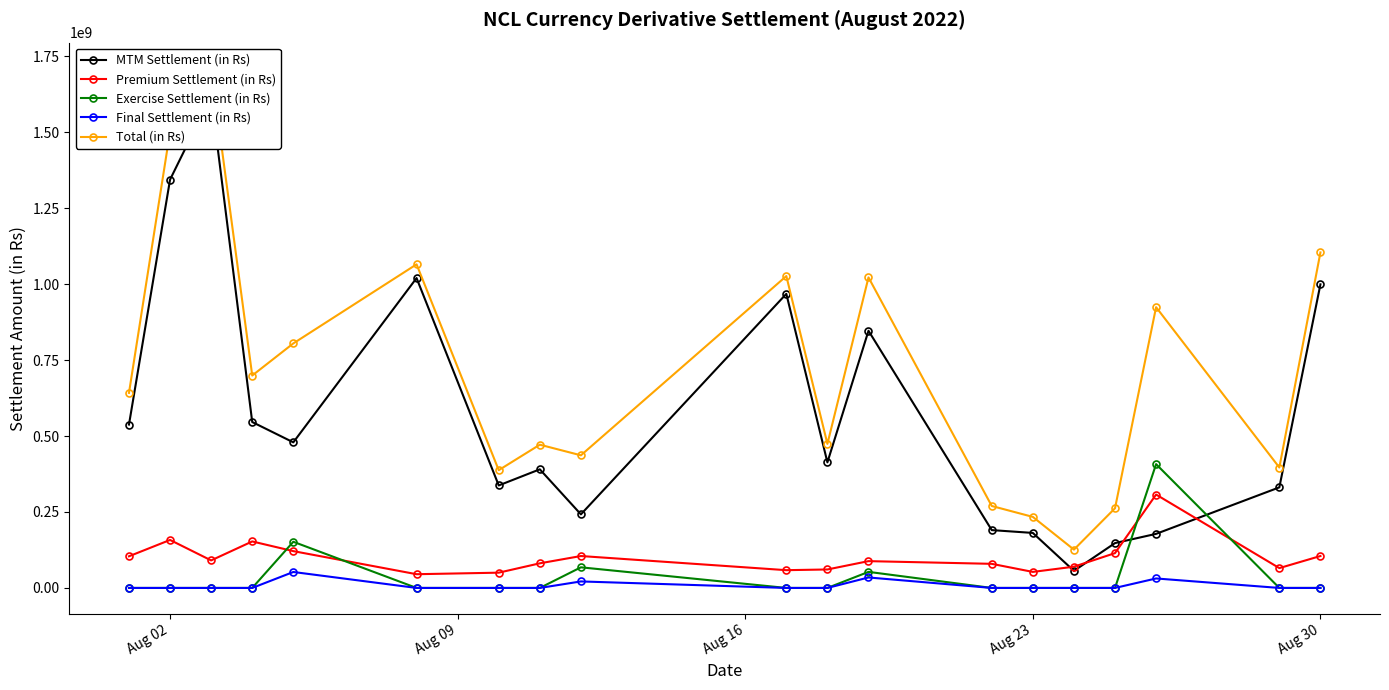

True or false: Exercise Settlement (in Rs) has more than 2 interior local peaks.

True